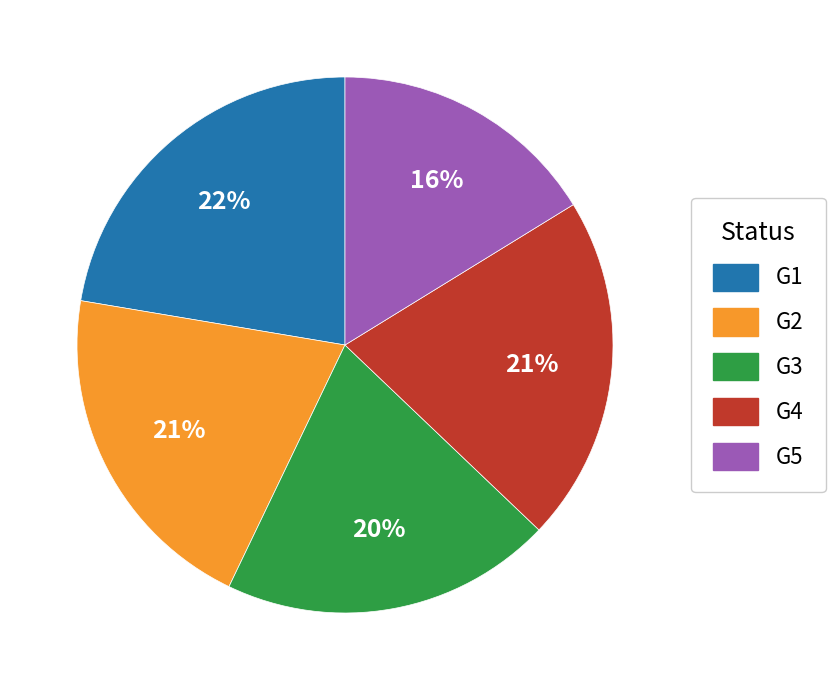

Combined, do G1 and G4 account for over 50%?

No